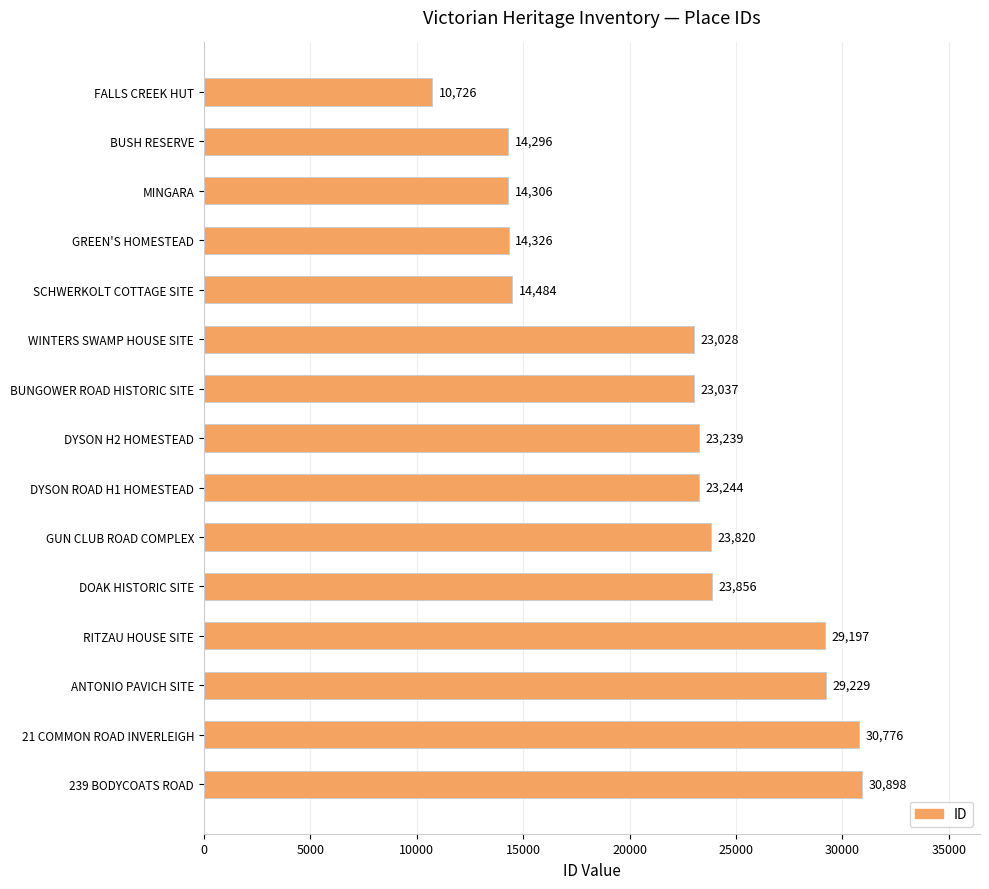

The chart shows a value of 23244 at DYSON ROAD H1 HOMESTEAD. True or false?

True